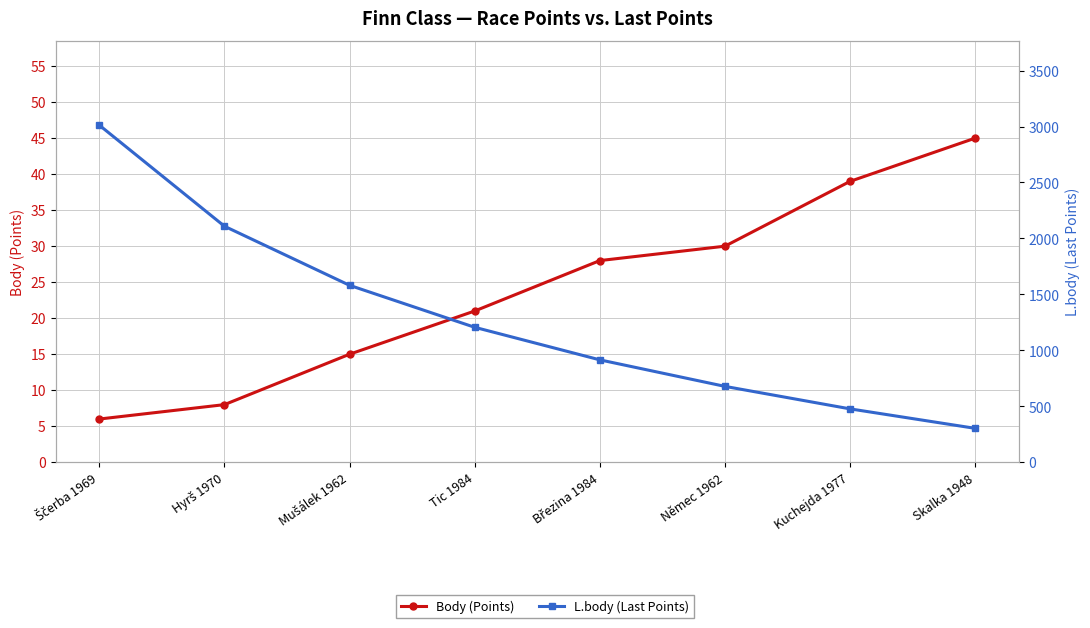

What is the average value of the Body (Points) series?

24